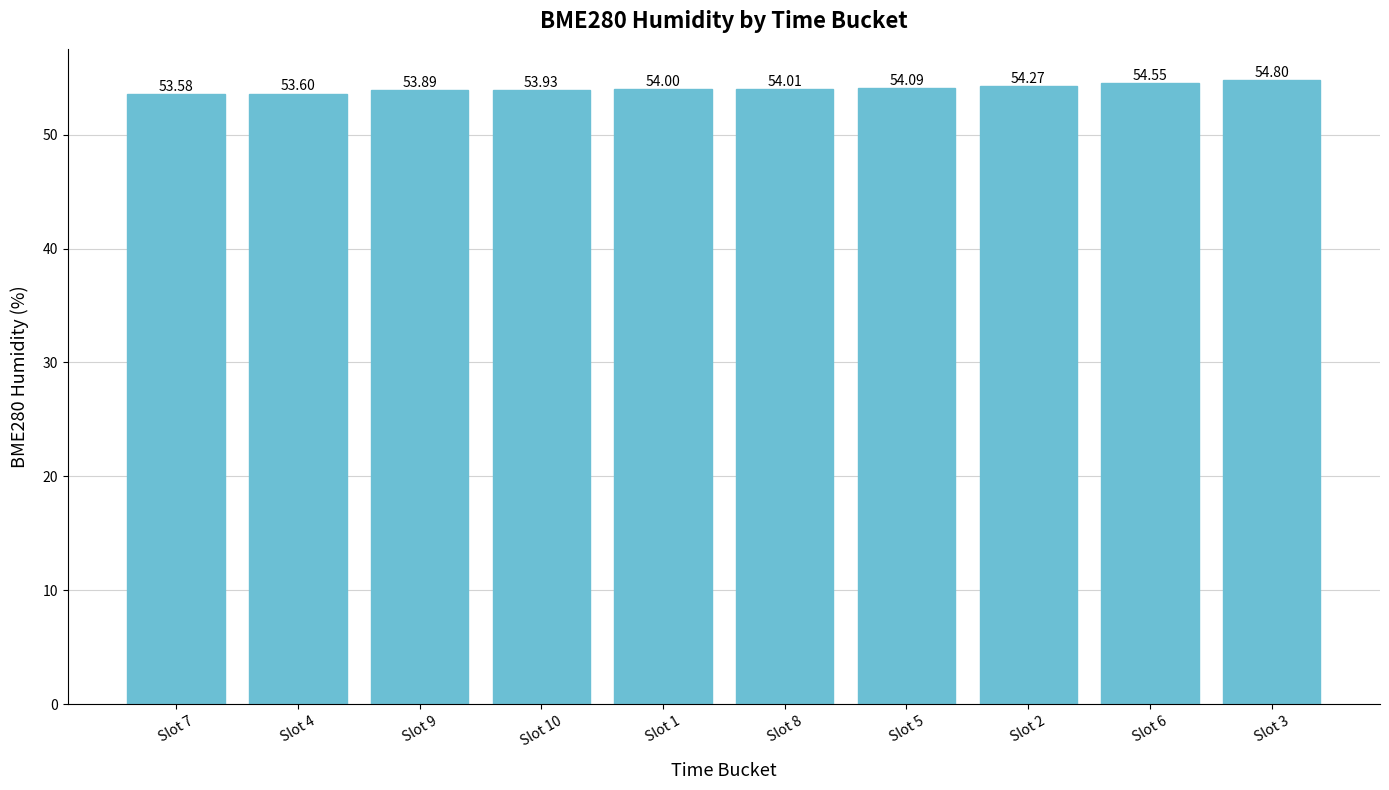

What is the greatest value displayed?

54.8